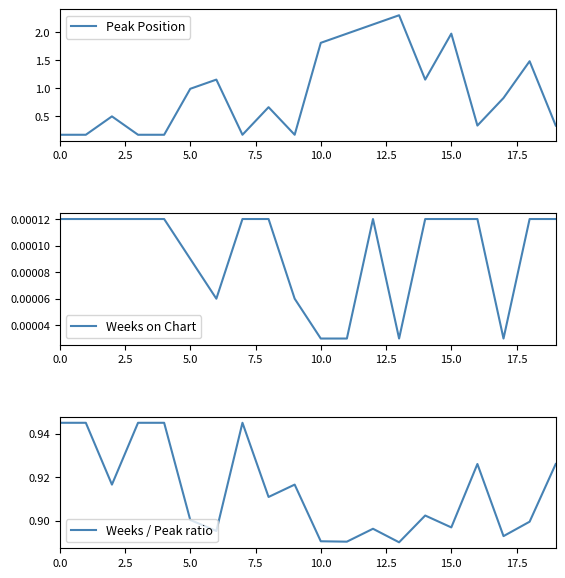

What is the sum of the Peak Position values at 13 and 14?

3.4